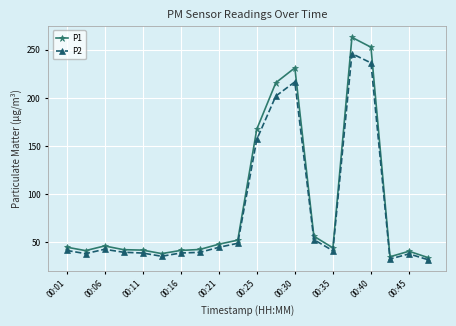

True or false: P2 and P1 cross at least once.

False